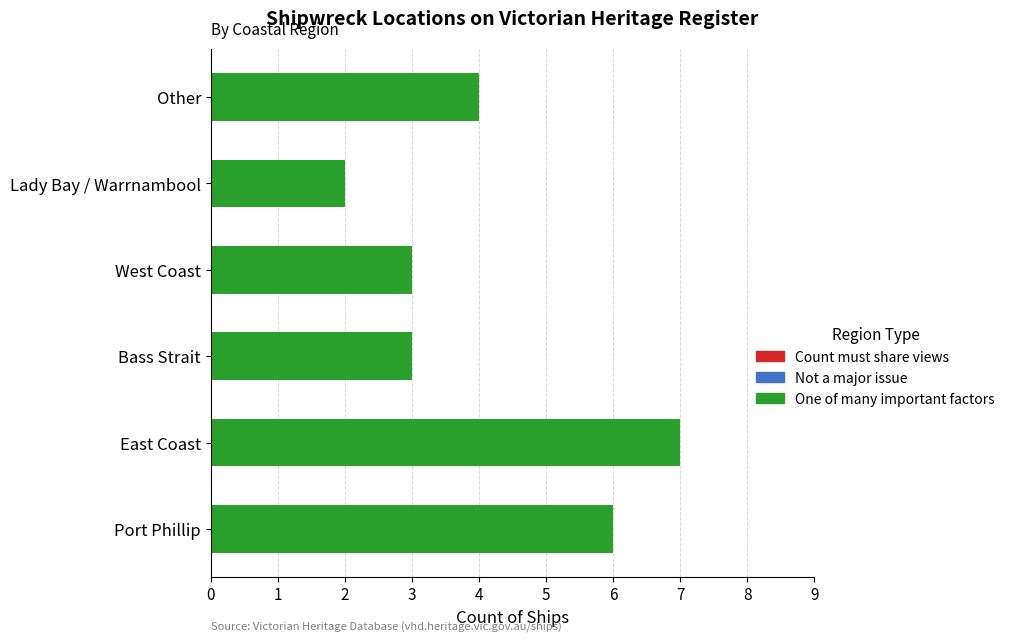

True or false: the data shows 4 at Other.

True